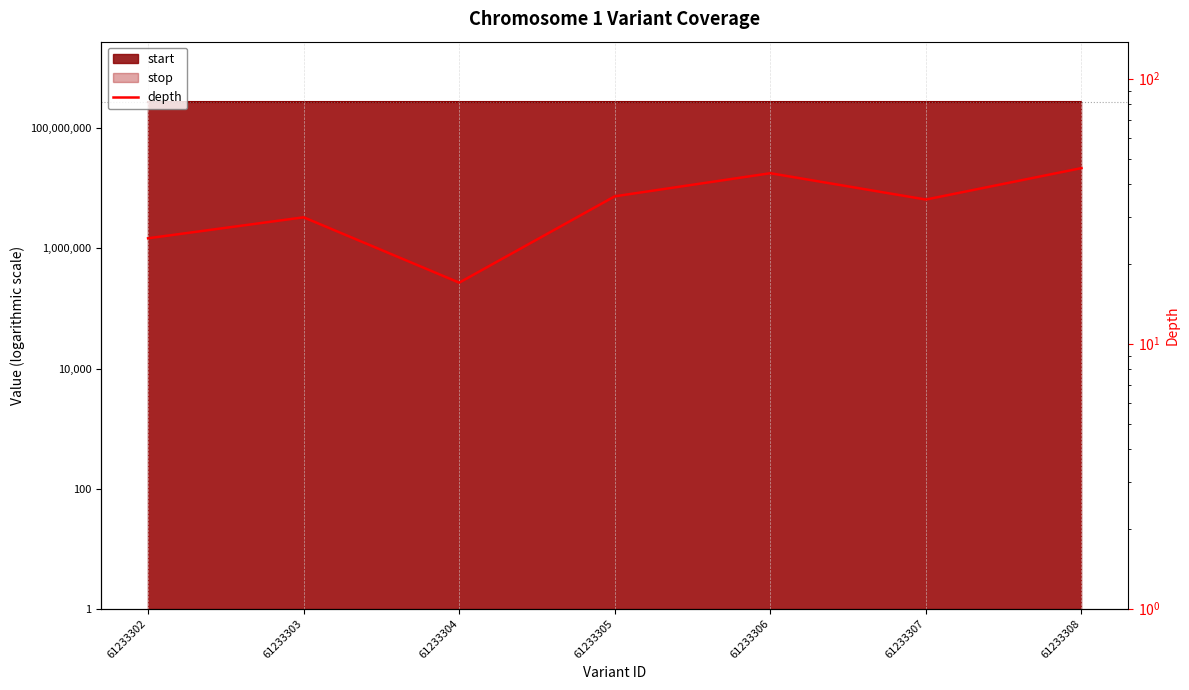

Where does the data first go above 35?

61233305